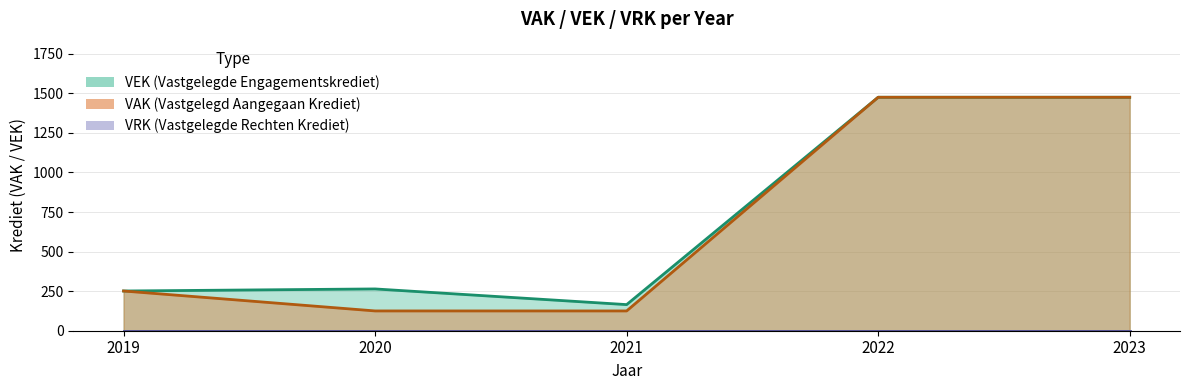

What is the difference between the VEK values at 2023 and 2021?

1310